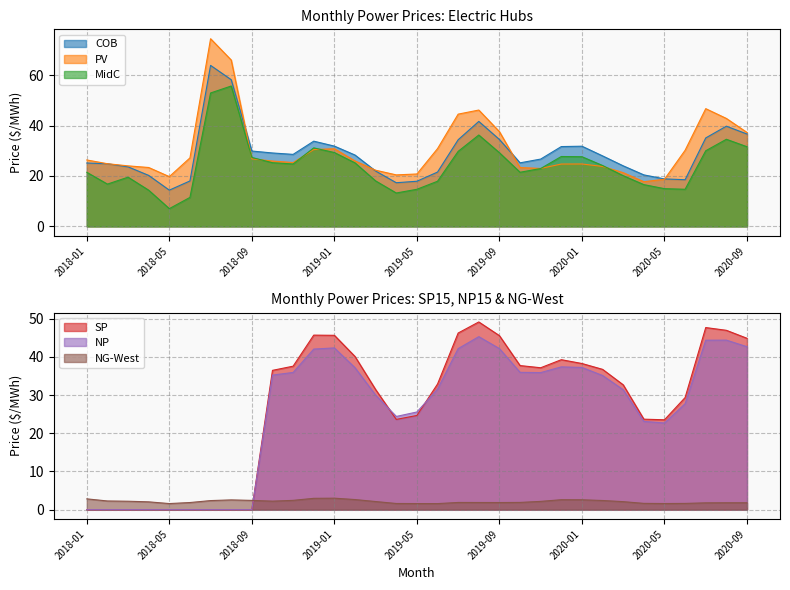

How many intersections are there between NP and PV?

5